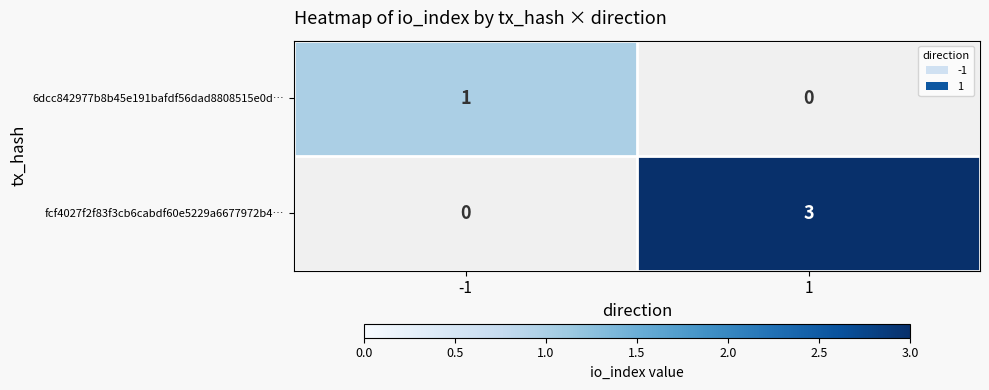

Count the number of data series in this chart.

2